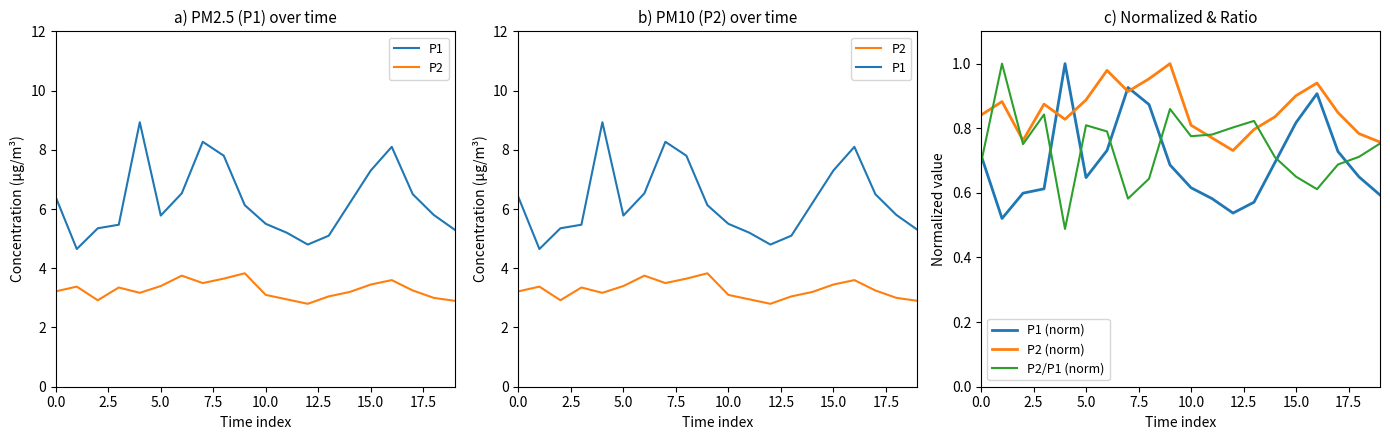

True or false: P1 has more than 0 points higher than both neighbors.

True